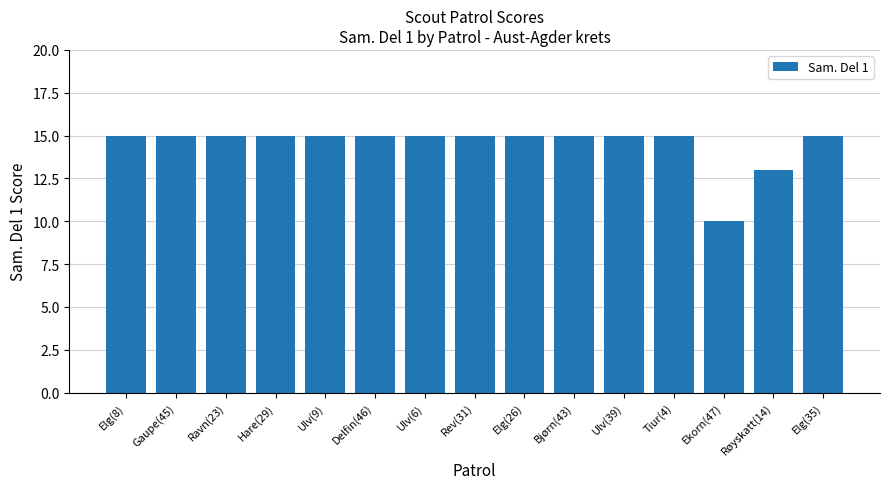

What is the value of the 9th bar from the left?

15